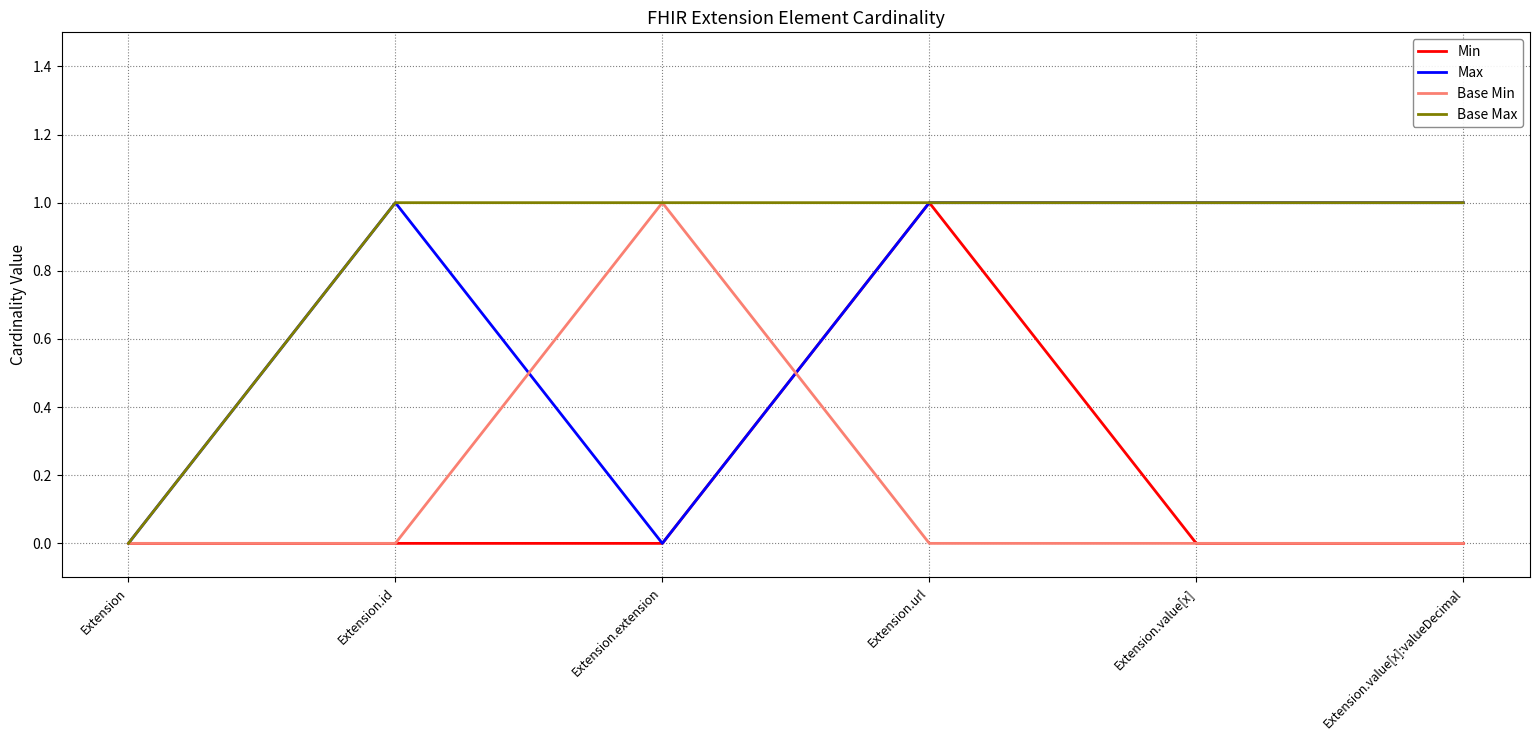

Which category has the lowest value in the Base Max series?

Extension